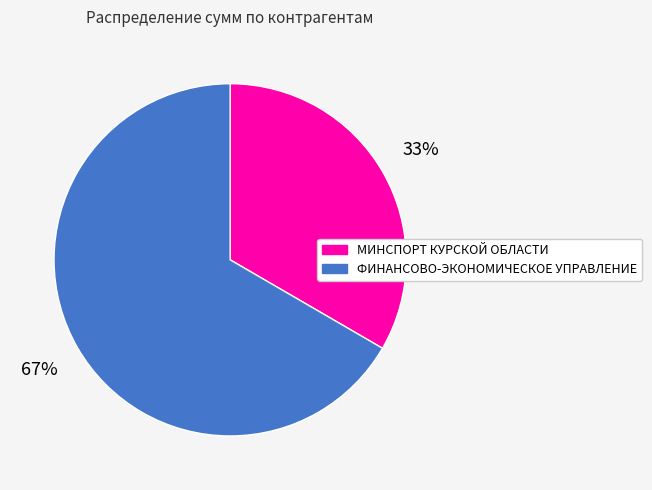

What is the smallest slice in the pie chart?

МИНСПОРТ КУРСКОЙ ОБЛАСТИ